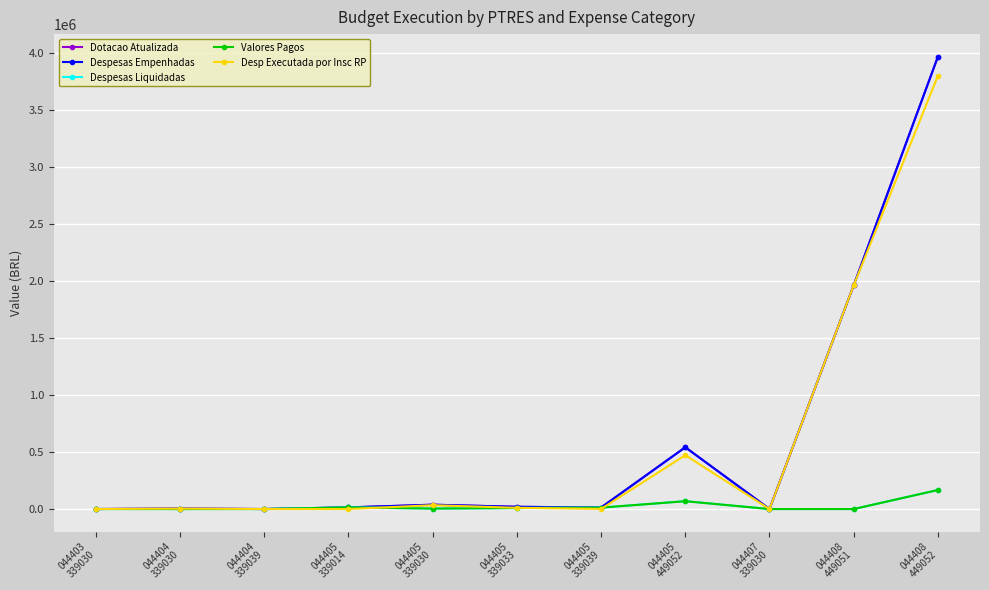

Where do Desp Executada por Insc RP and Despesas Liquidadas first cross each other?

044404
339039 and 044405
339014